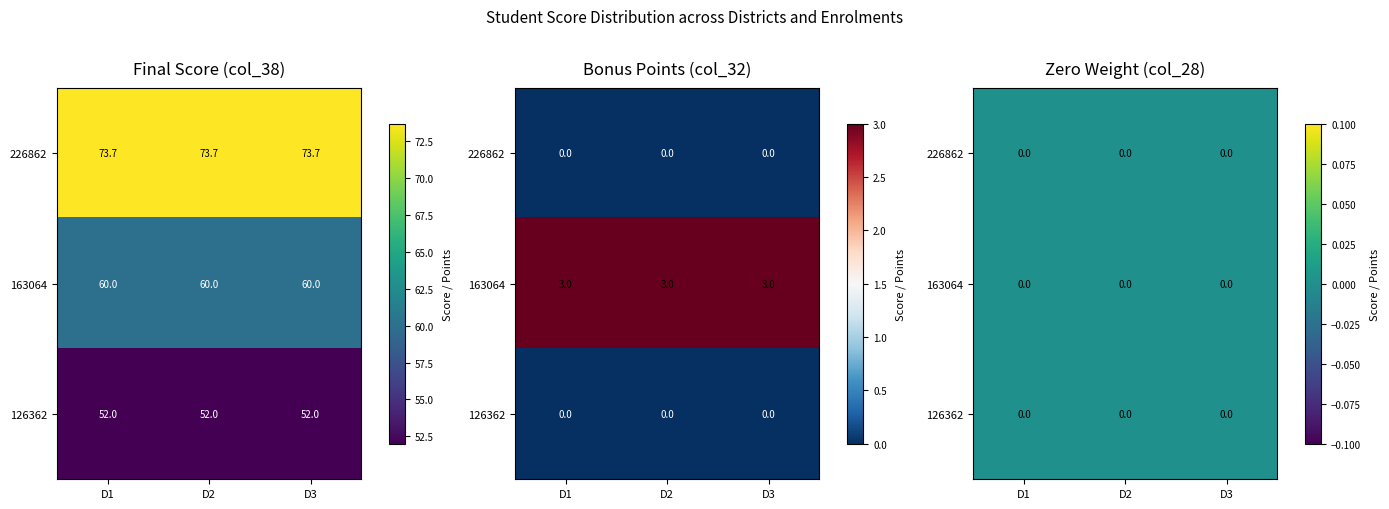

What is the spread (max minus min) of values at 1?

3.0